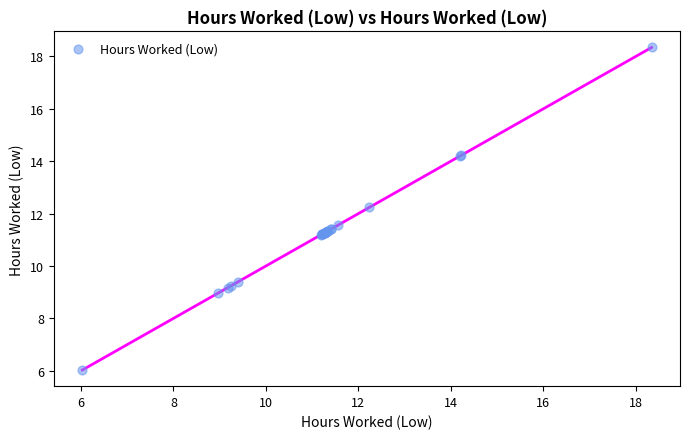

What Y value in the scatter plot is closest to 12?

12.2